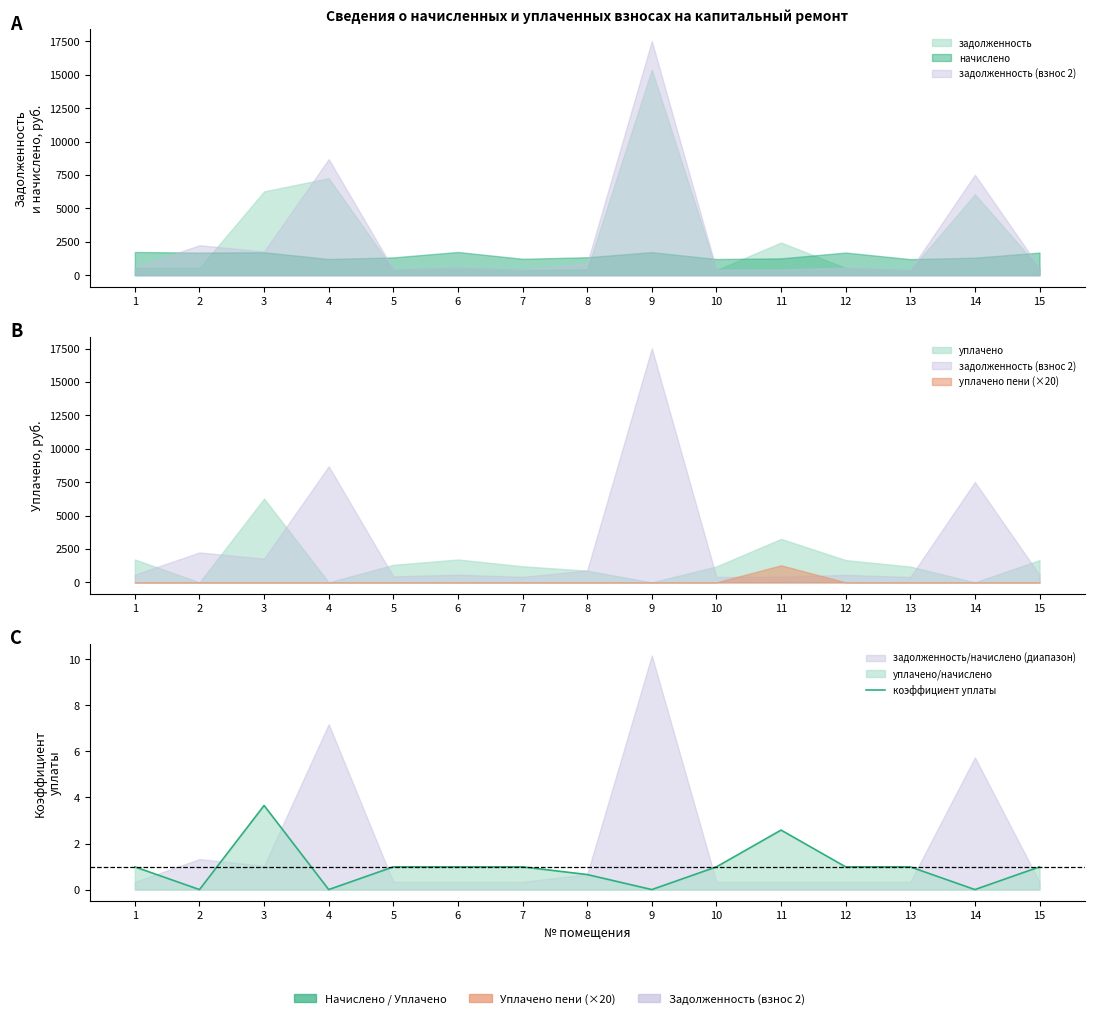

What is the sum of all values?

14.8